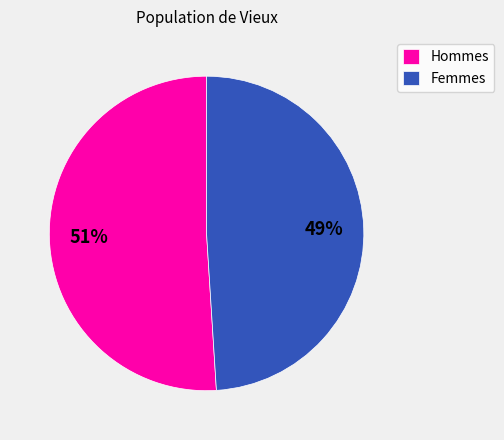

How many segments does this pie chart have?

2